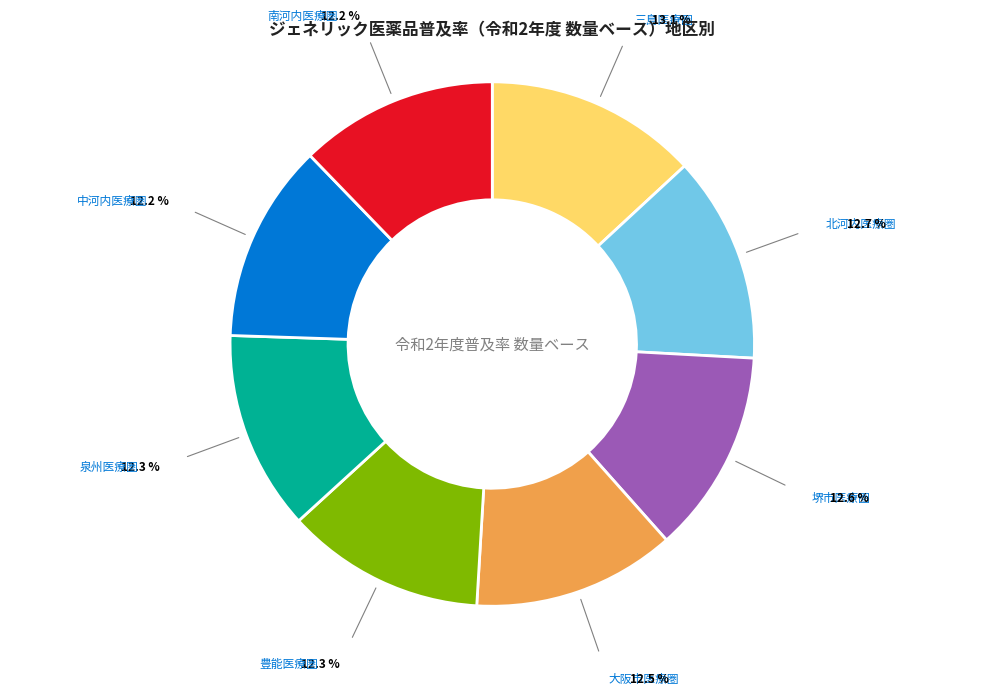

Is there any slice that represents more than half of the pie?

No